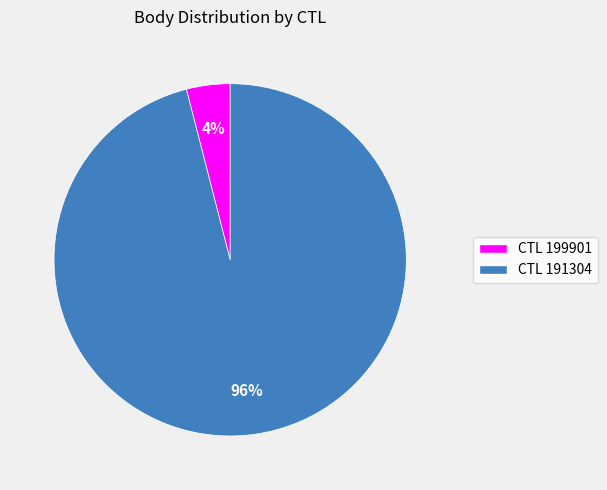

To the nearest percent, what is the difference between the largest and smallest slice percentages?

92%